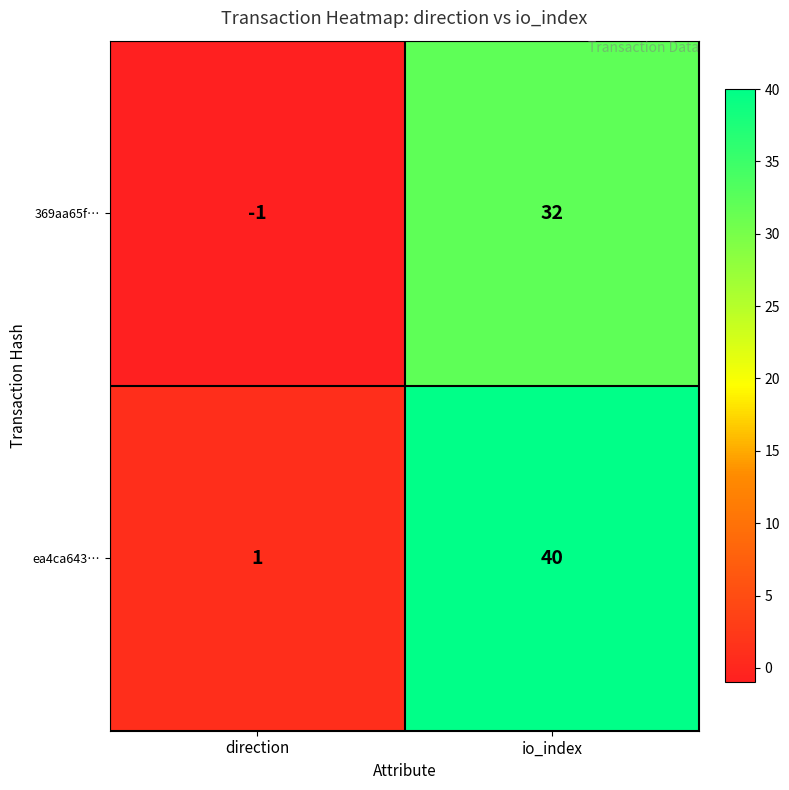

What is the difference between the highest and lowest values at io_index?

8